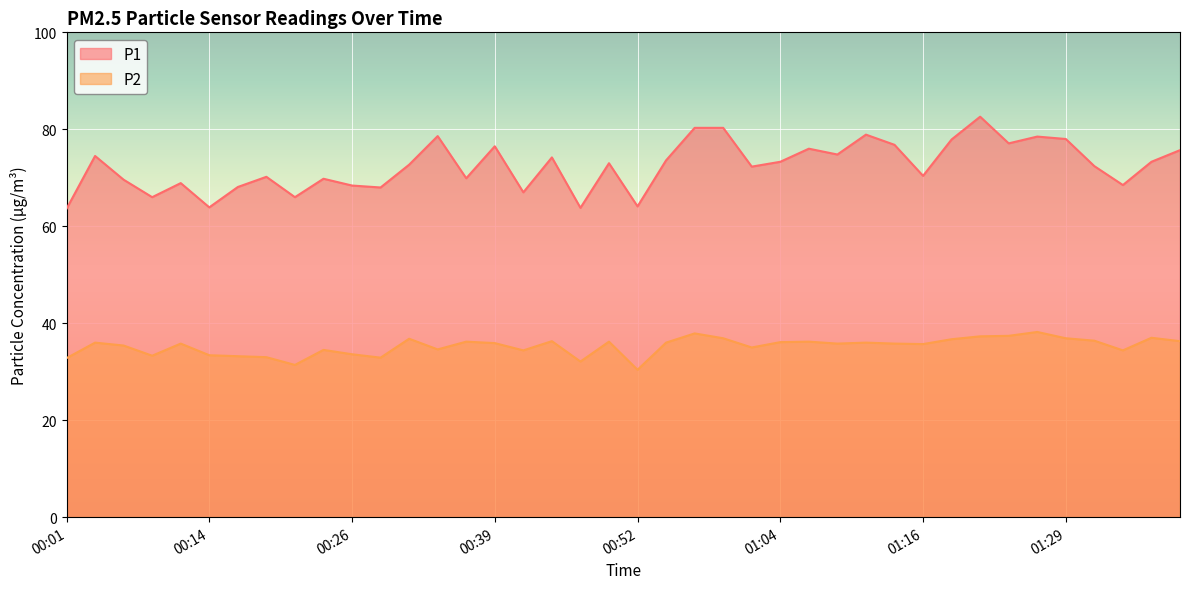

Rank the series by their average value, from highest to lowest.

P1, P2